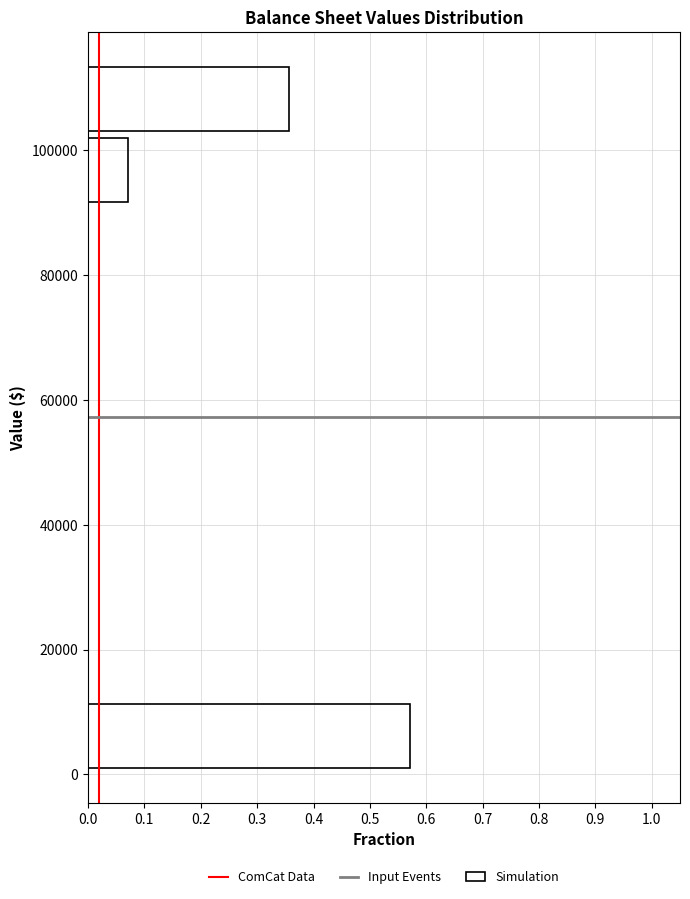

What is the length of the bar covering 102000 to 114000 on the y-axis? Neither the bar edges nor the lengths are printed on the chart, so give them approximately, as read against the axes.

0.36